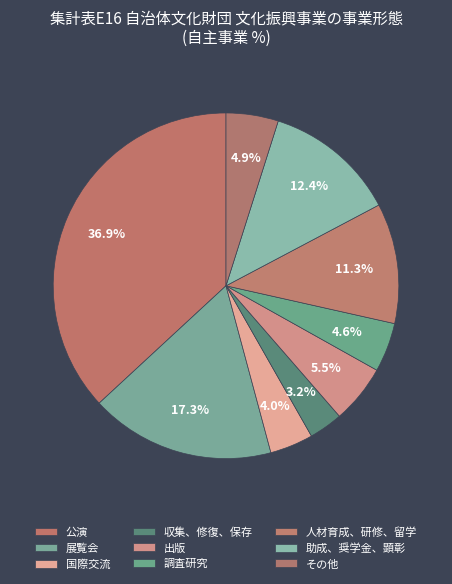

Which category has the smallest portion of the pie?

収集、修復、保存